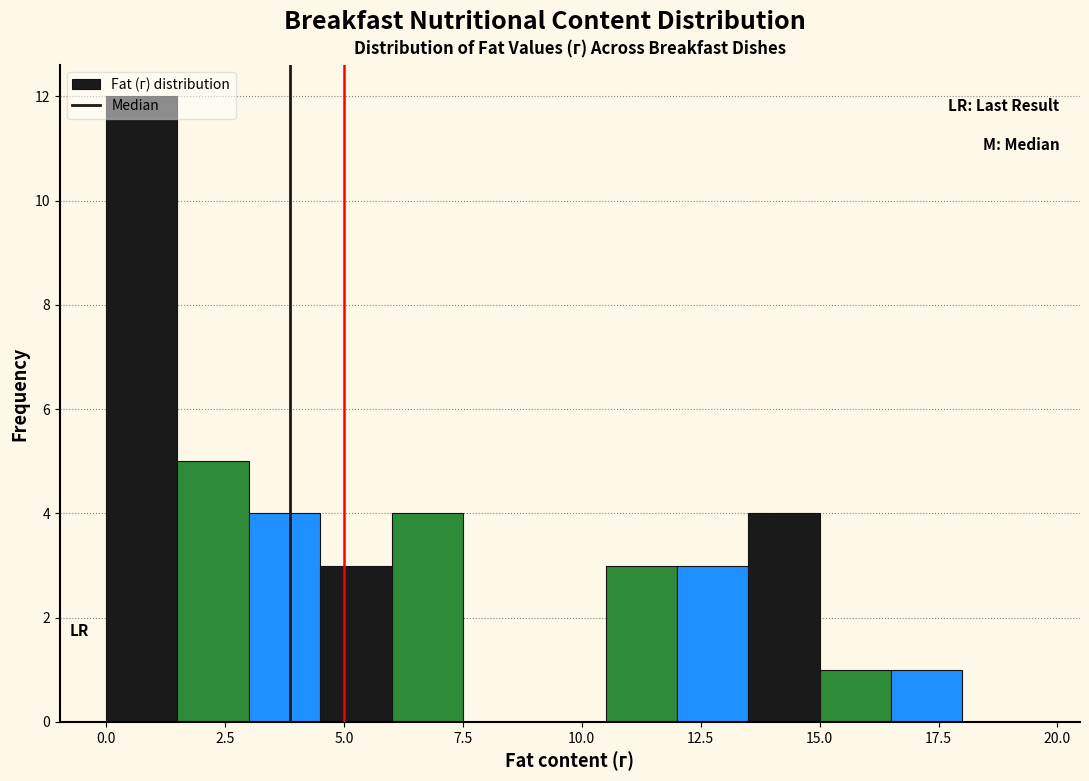

Read against the x-axis, roughly where is the centre of the tallest bar?

1.0